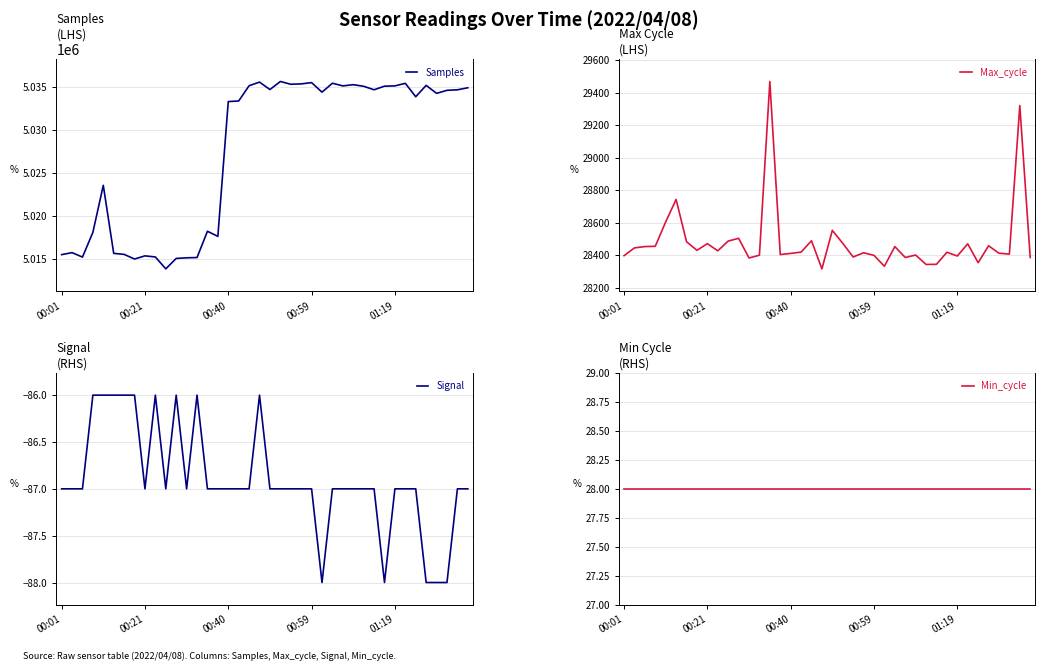

How many data points in Signal are less than -87?

5